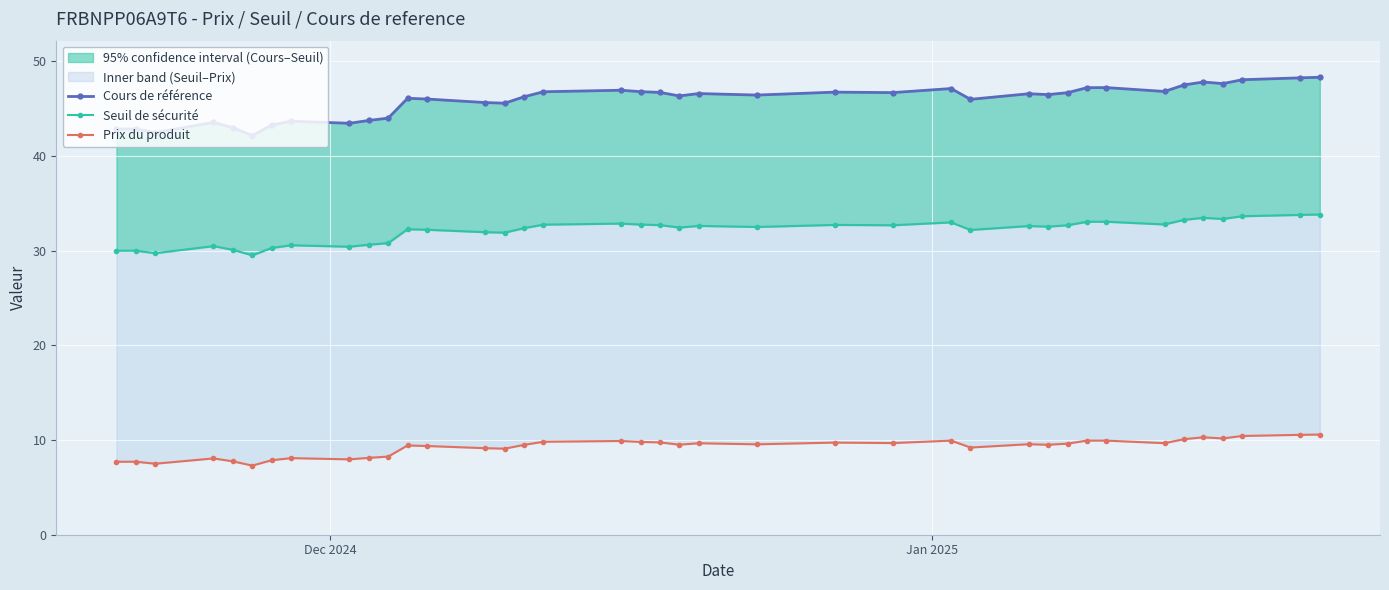

True or false: Cours de référence and Prix du produit intersect in this chart.

False